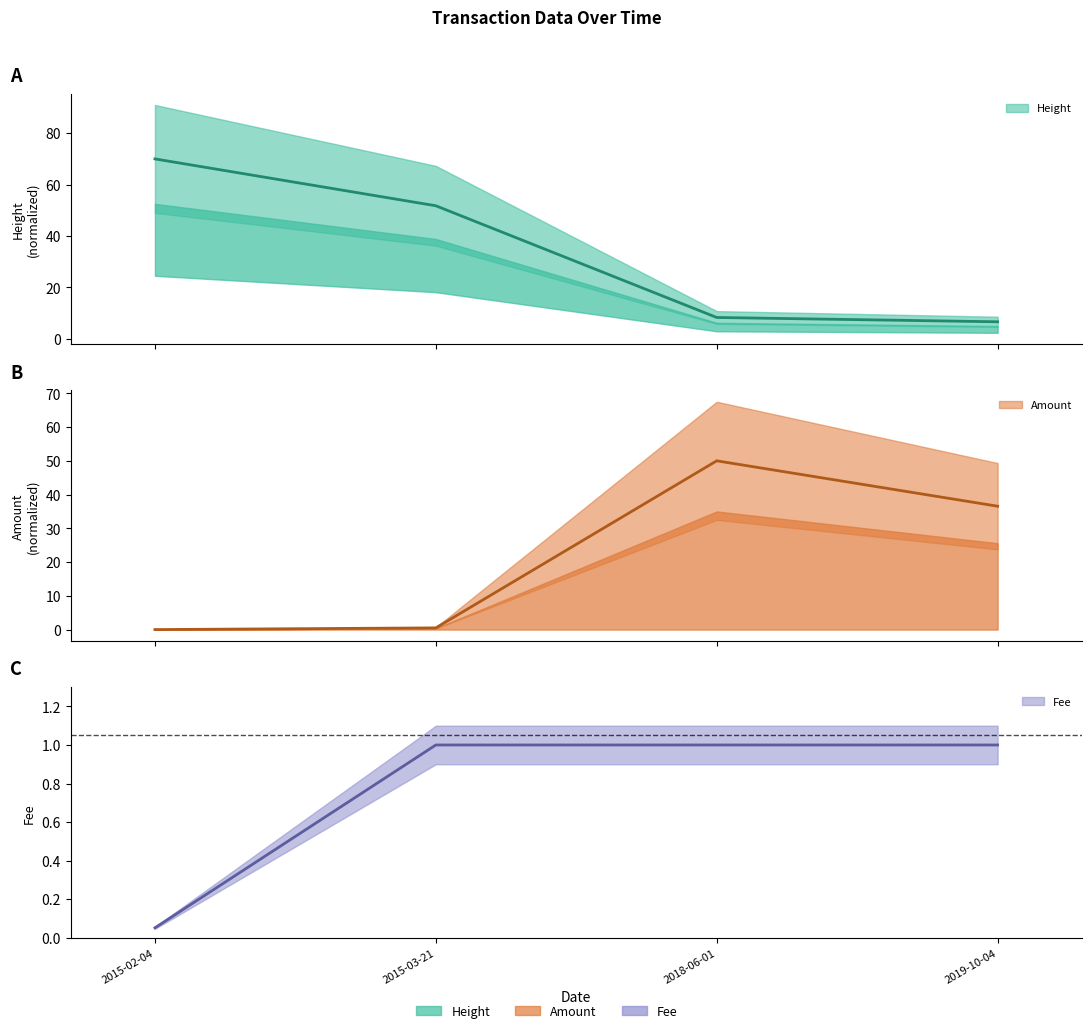

At 2015-02-04, list the series in order from largest to smallest.

Height, Fee, Amount